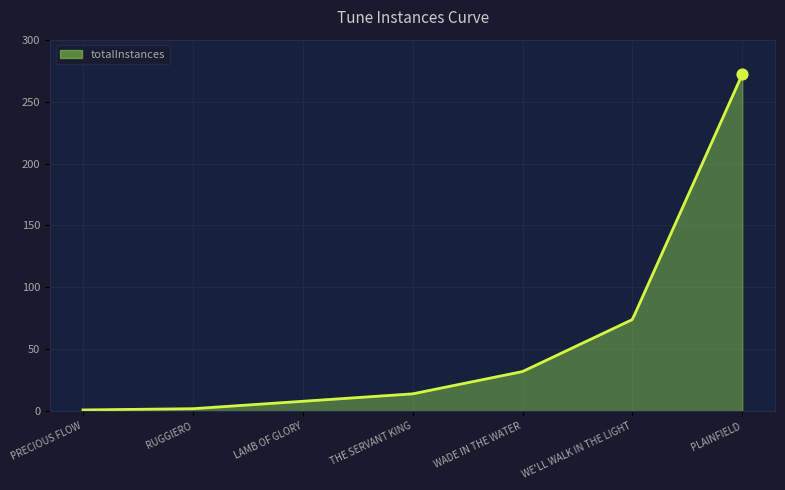

What is the maximum value shown in the chart?

272.0